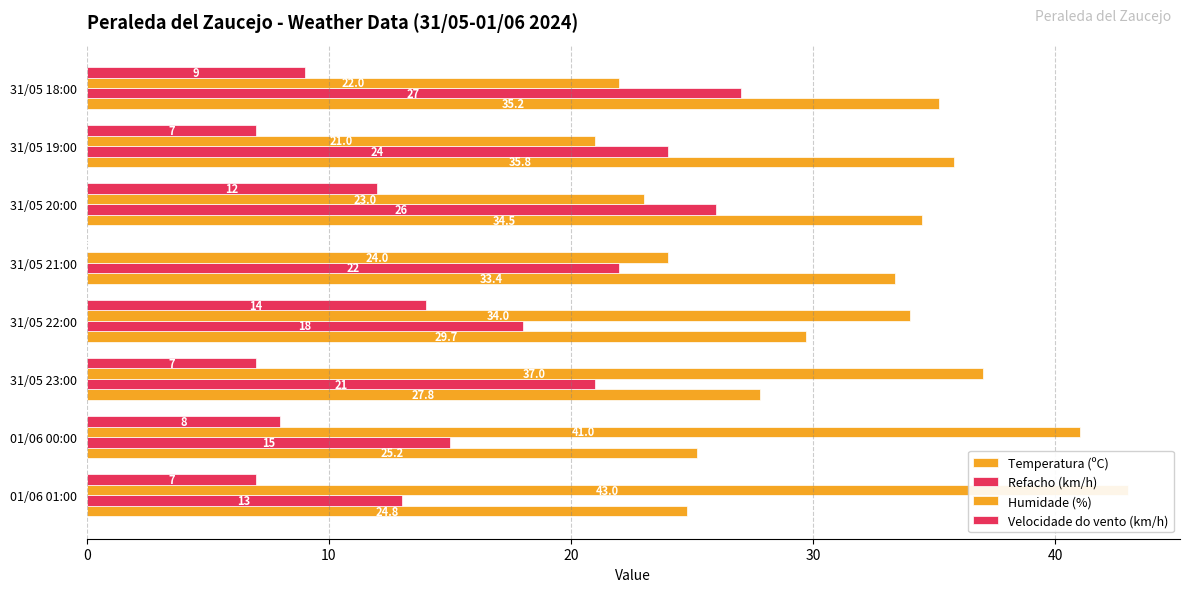

List the series in order of their peak value, lowest first.

Velocidade do vento (km/h), Refacho (km/h), Temperatura (ºC), Humidade (%)